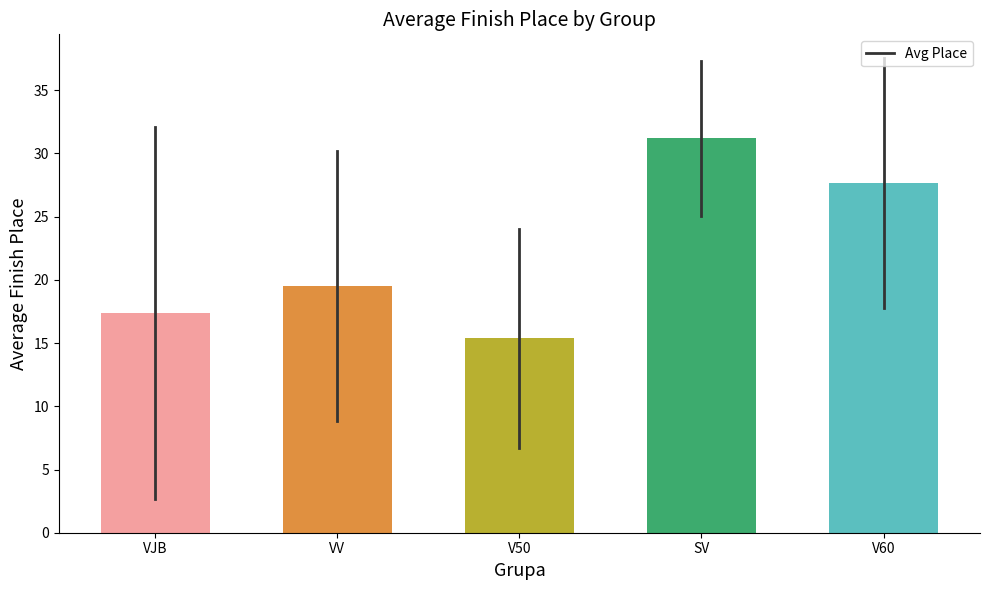

What is the approximate value at VJB?

17.4